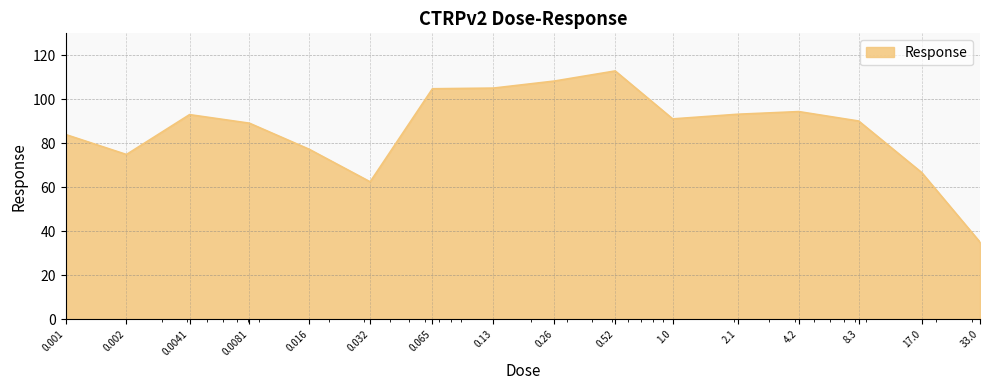

What is the maximum value shown in the chart?

112.9